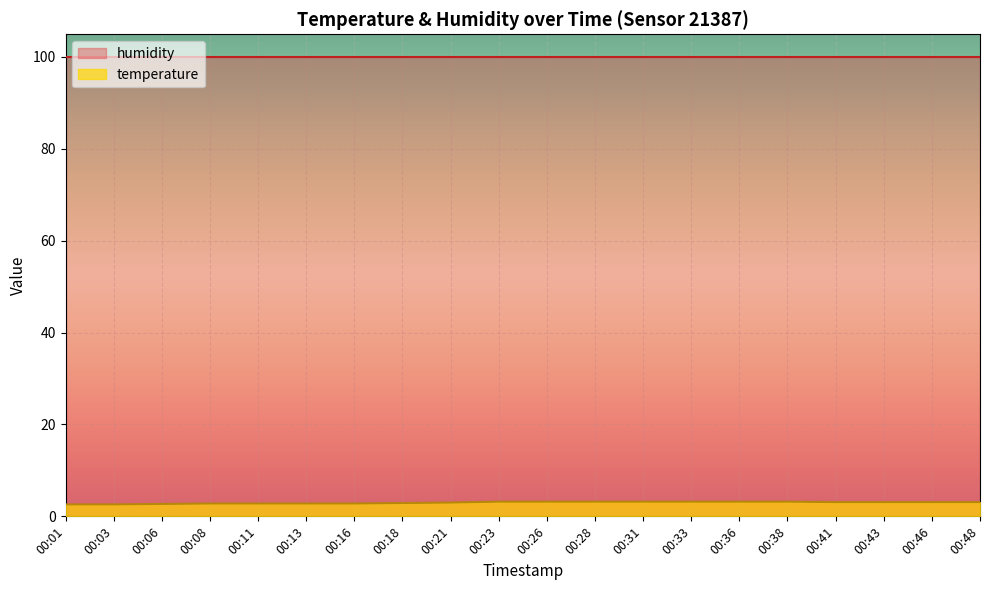

Count the number of values greater than 3.

11